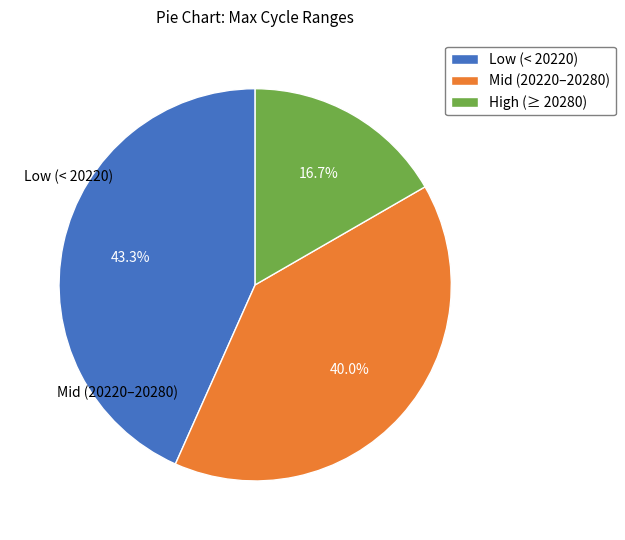

Rank the categories by value from highest to lowest.

Low (< 20220), Mid (20220–20280), High (≥ 20280)